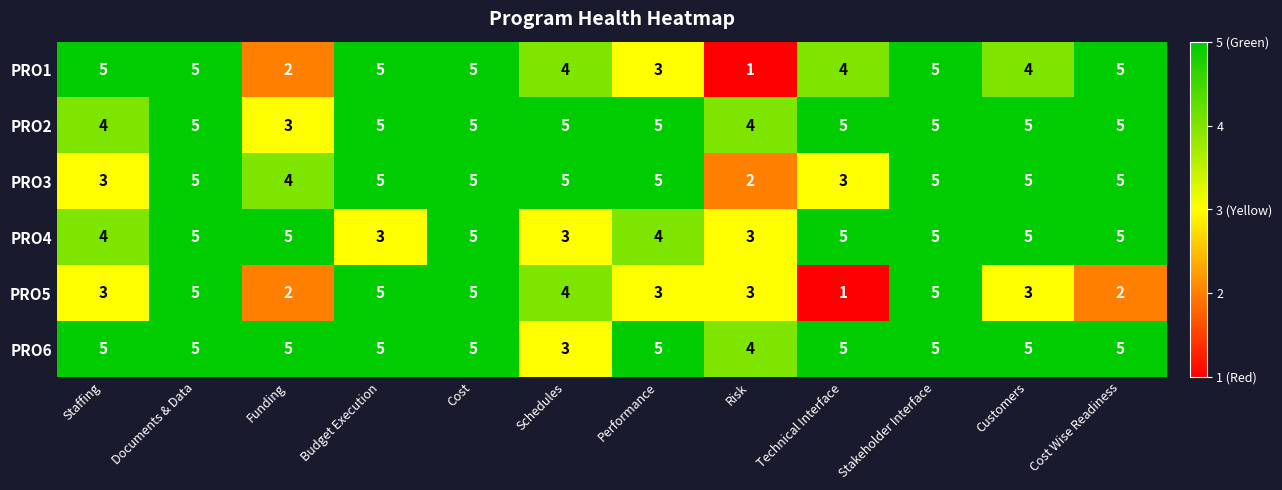

What is the total value across all series at Funding?

21